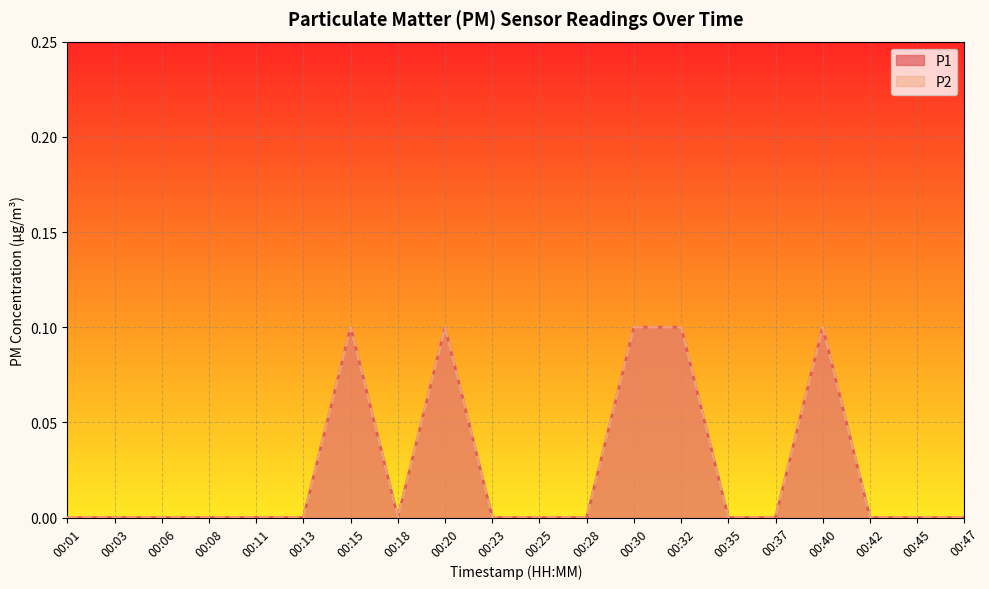

Reading left to right, list all the values displayed in this chart.

P1: 0.0	0.0	0.0	0.0	0.0	0.0	0.1	0.0	0.1	0.0	0.0	0.0	0.1	0.1	0.0	0.0	0.1	0.0	0.0	0.0
P2: 0.0	0.0	0.0	0.0	0.0	0.0	0.1	0.0	0.1	0.0	0.0	0.0	0.1	0.1	0.0	0.0	0.1	0.0	0.0	0.0